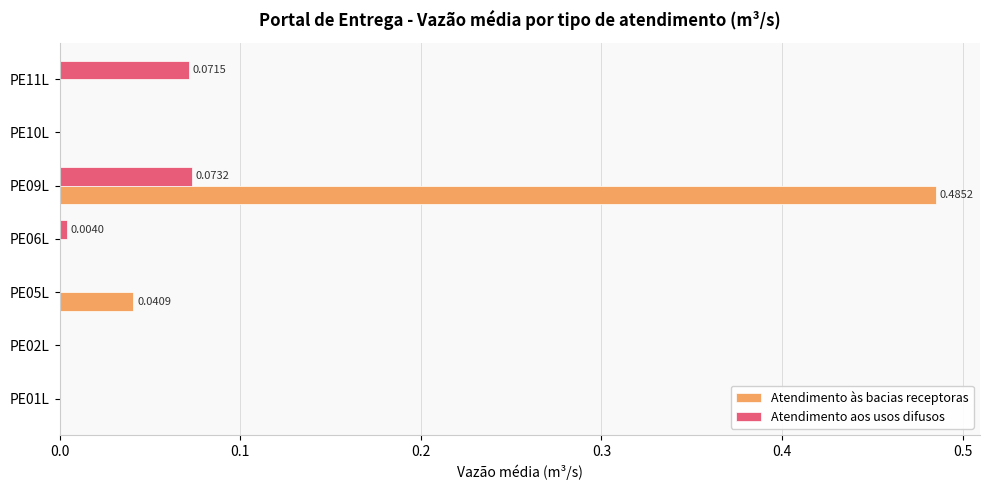

Between PE01L and PE11L, which series saw the biggest shift?

Atendimento aos usos difusos